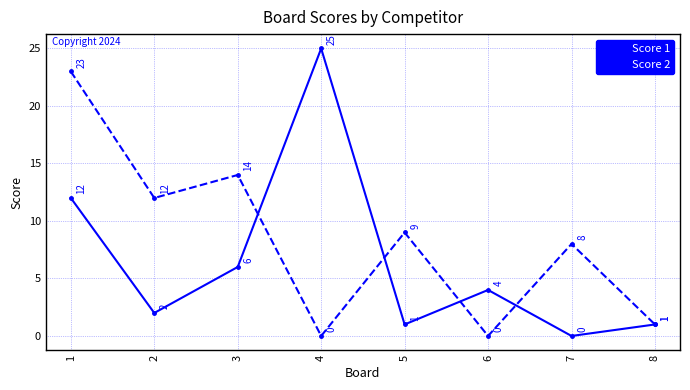

Between 1 and 8, which series saw the biggest shift?

Score 2